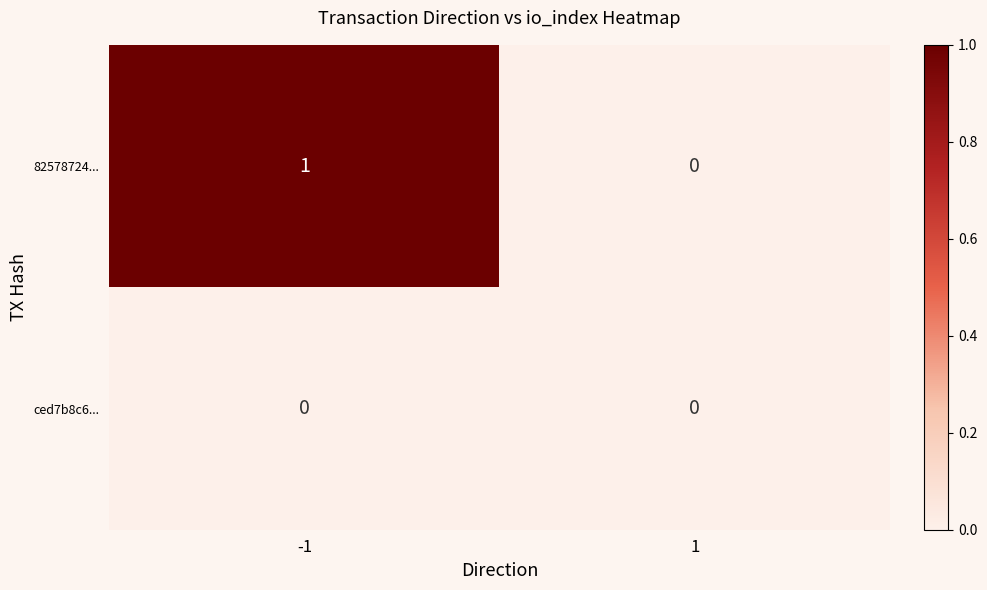

Reading right to left, list all the values displayed in this chart.

82578724...: 1=0	-1=1
ced7b8c6...: 1=0	-1=0